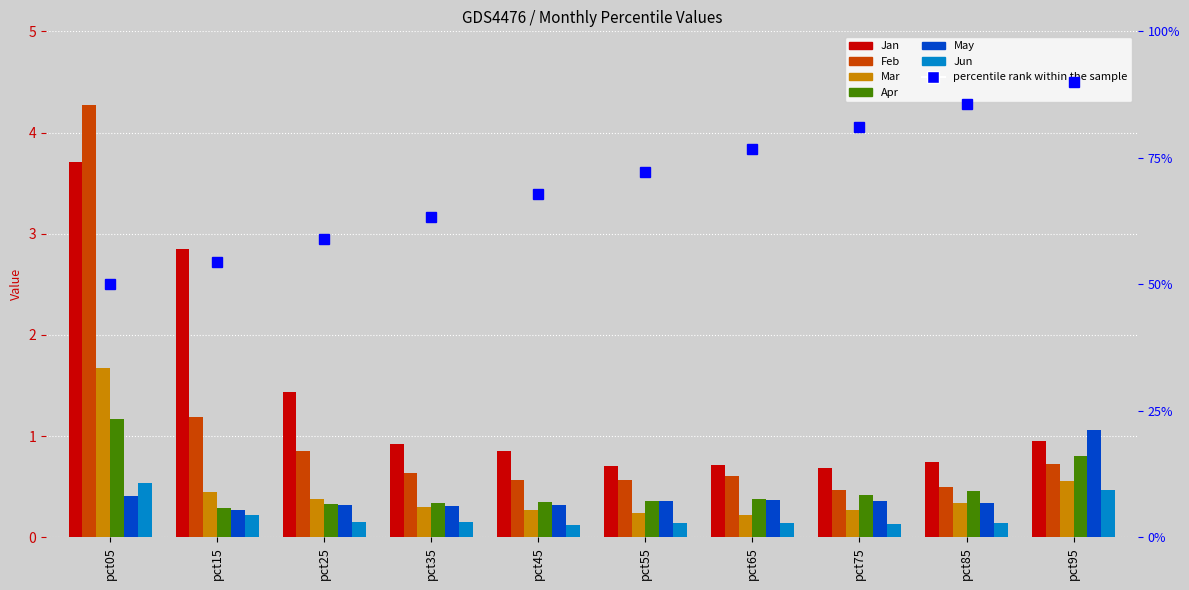

The Jan series shows 2.3 at pct25. True or false?

False